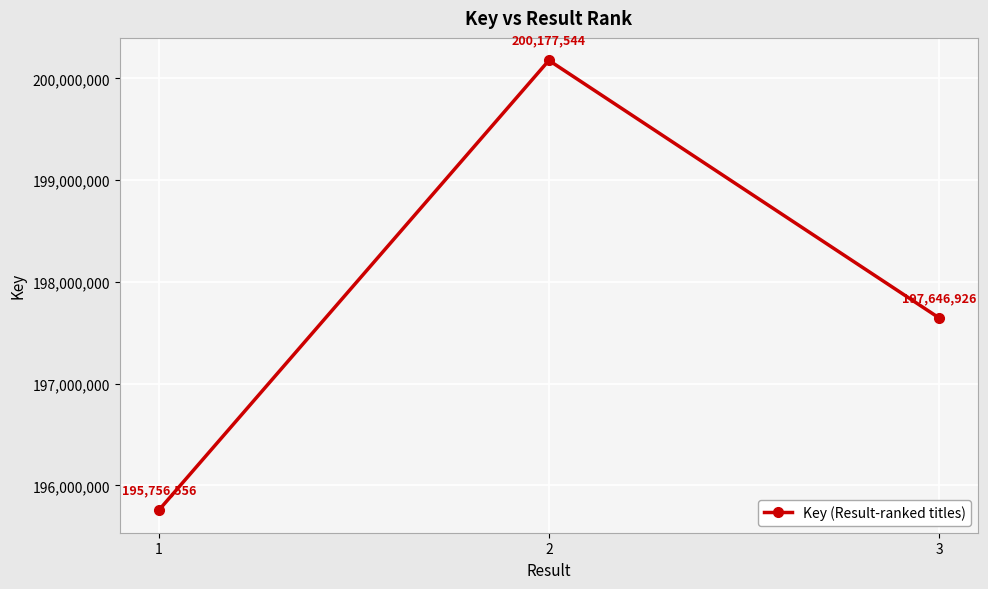

What is the average value?

197860342